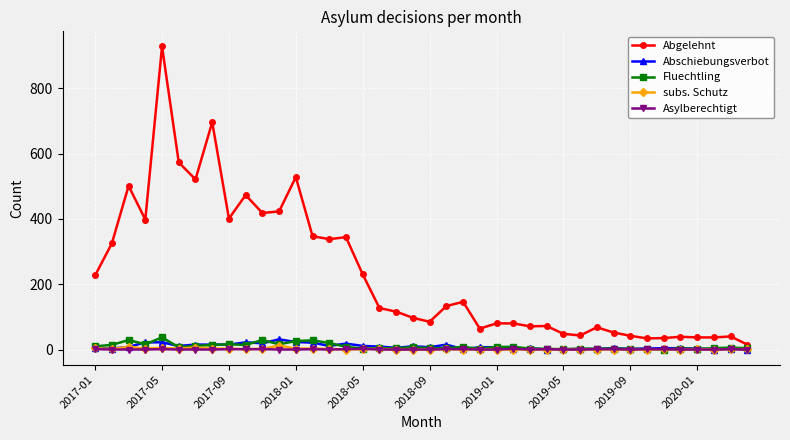

True or false: subs. Schutz has more than 1 interior local peaks.

True